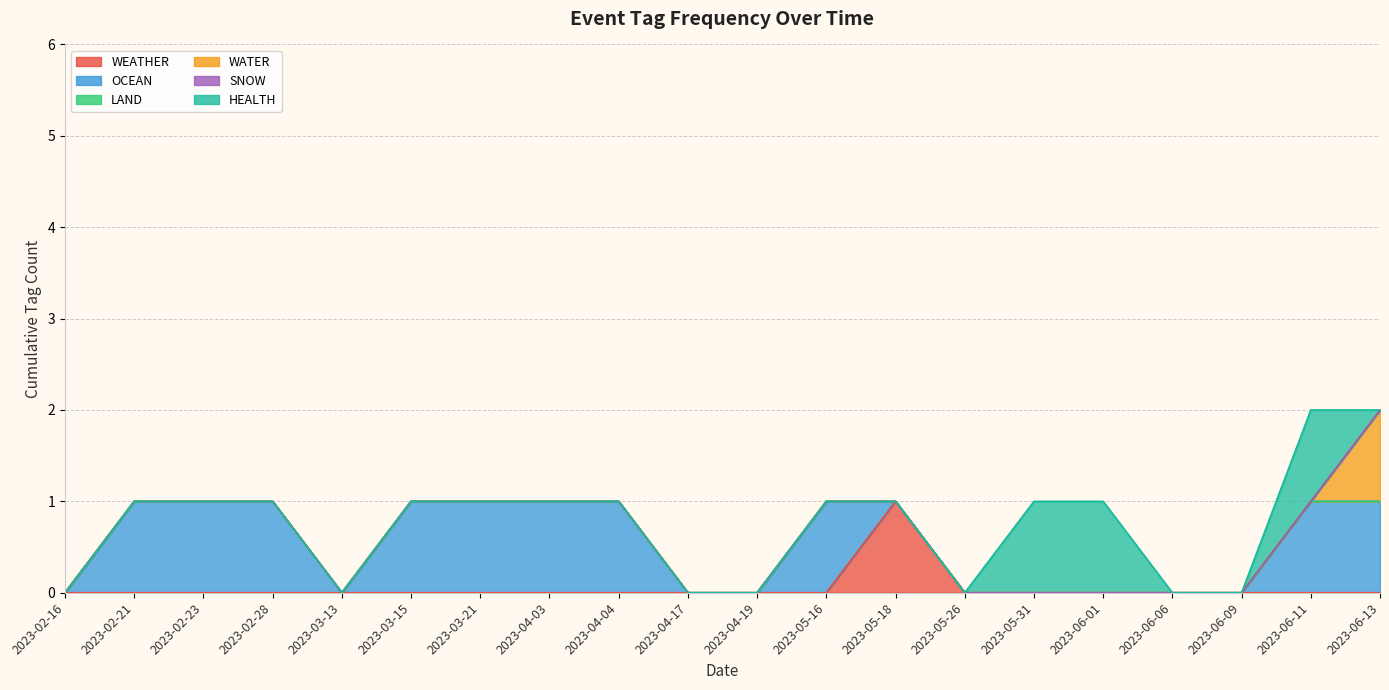

Is the value of LAND at 2023-04-19 greater than the value of WATER at 2023-05-18?

No